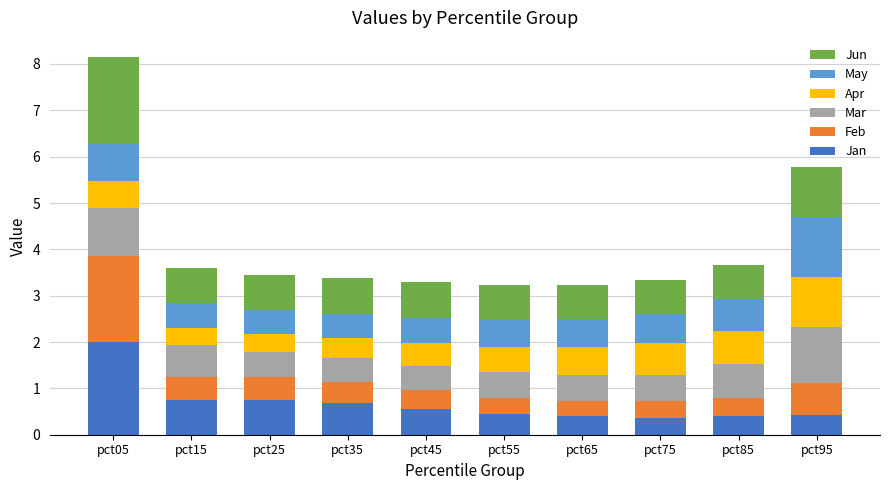

How many bars are there in total?

10